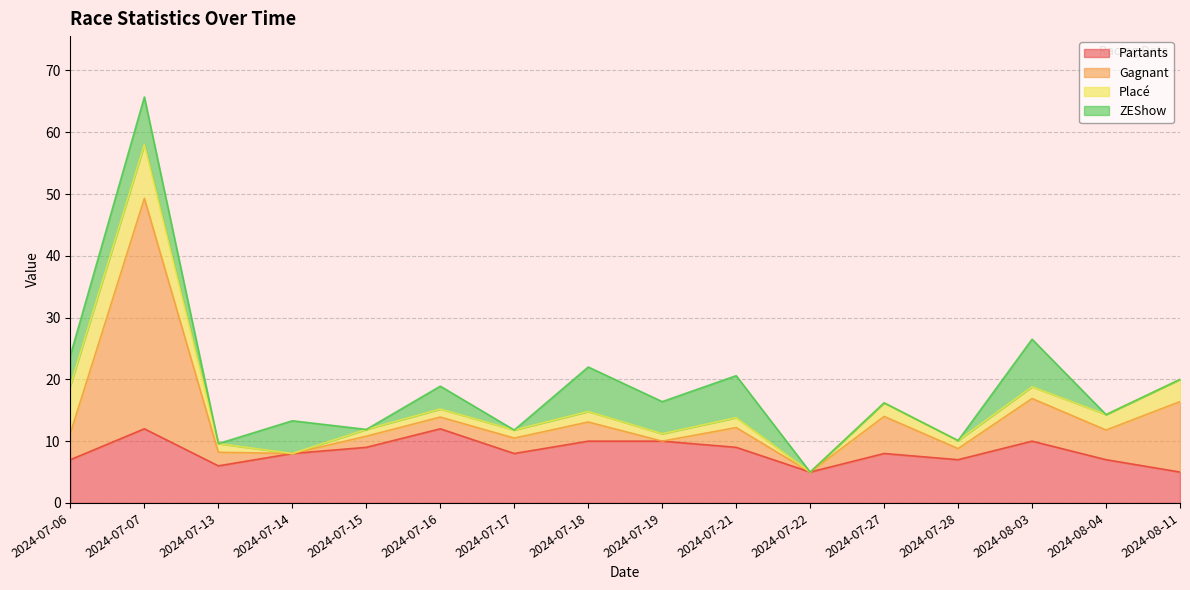

True or false: Partants and Gagnant cross at least once.

False